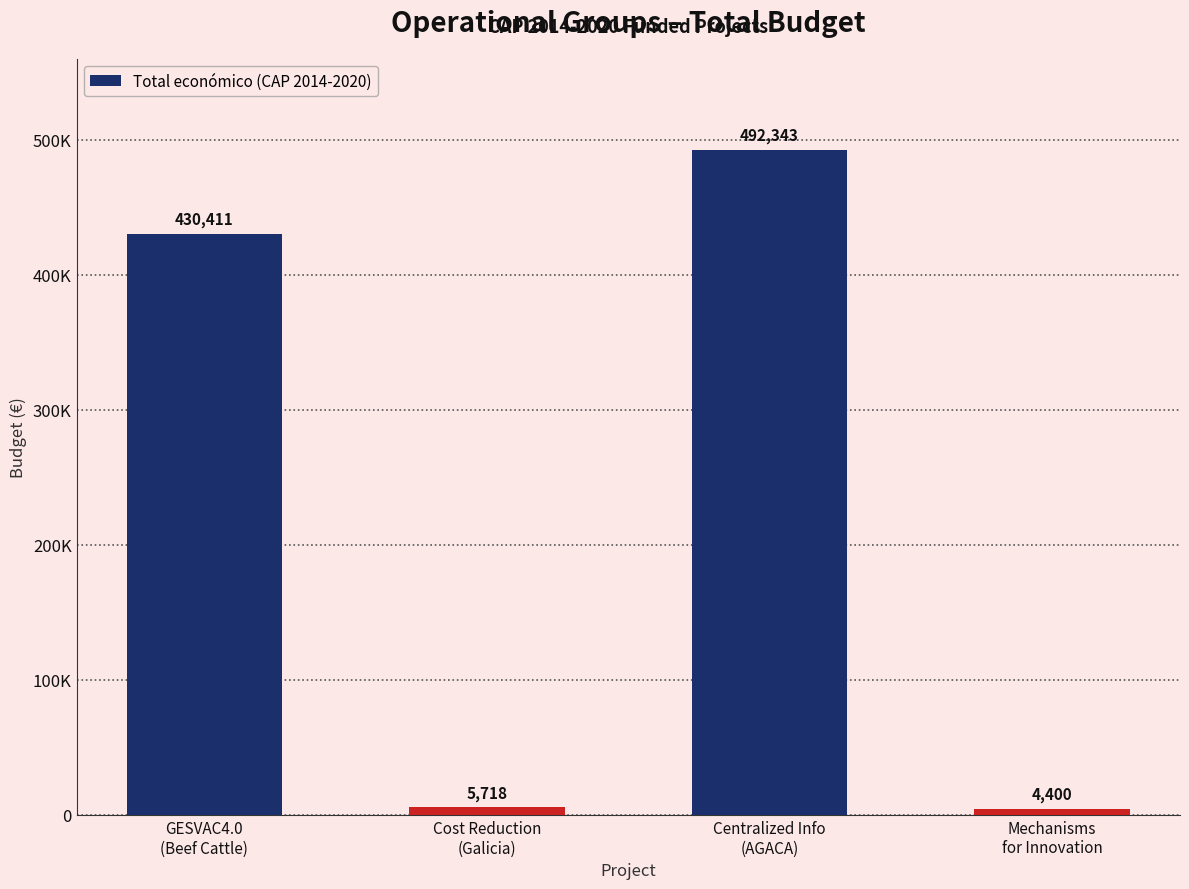

What is the label of the 2nd bar from the left?

Cost Reduction
(Galicia)